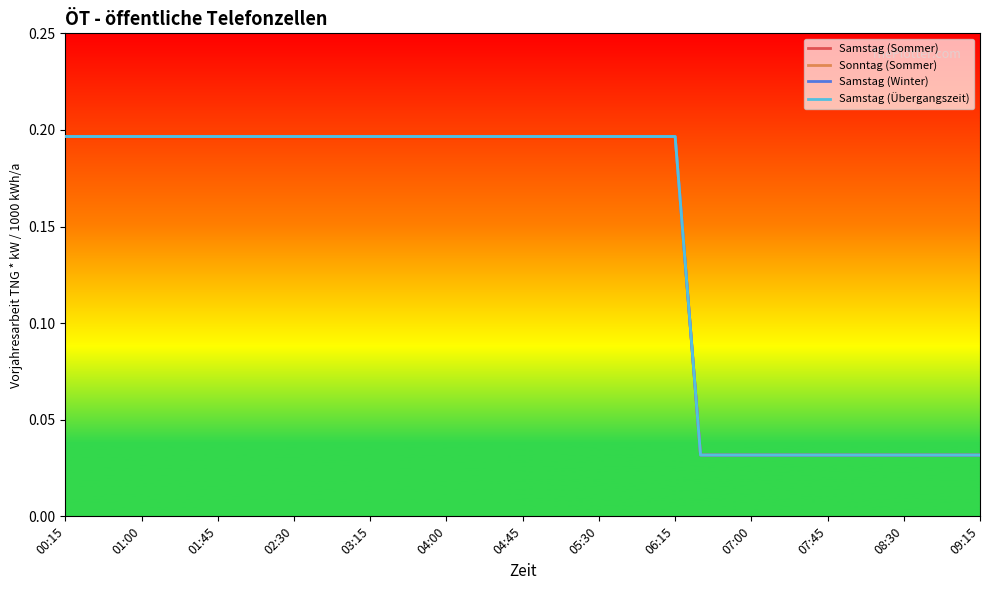

At which category does the chart reach its peak across all series?

00:15